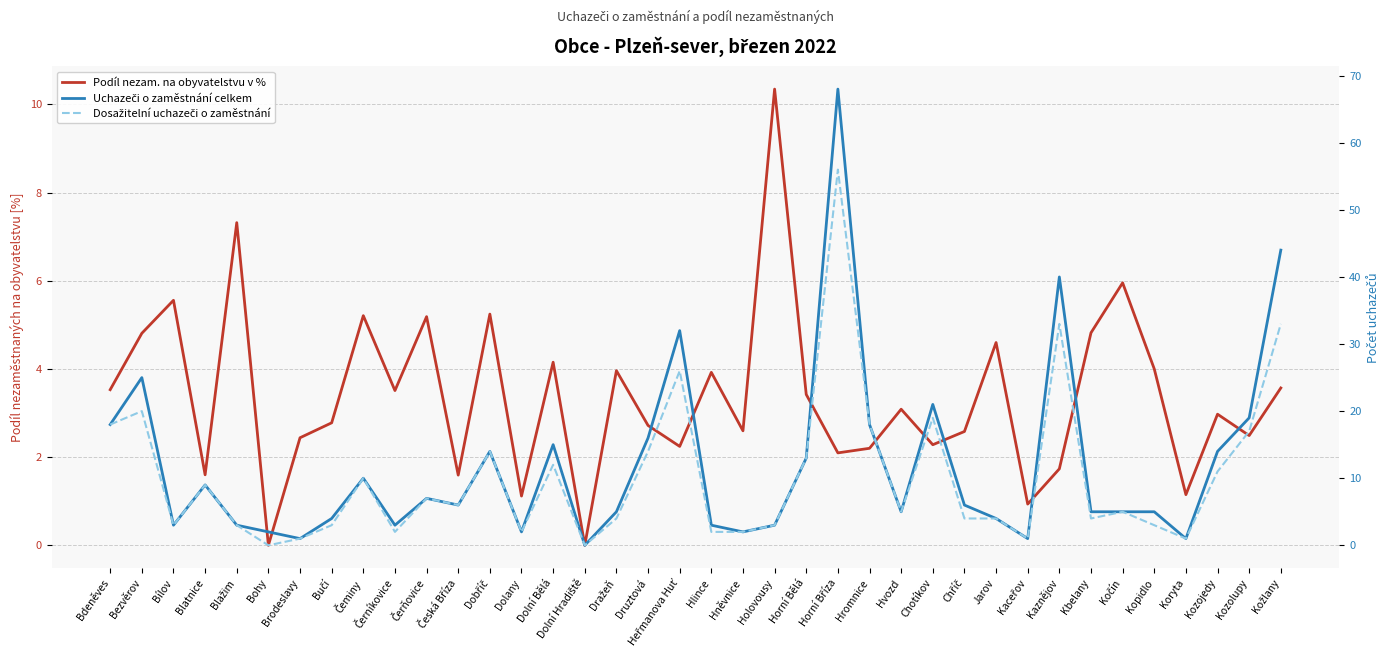

What is the label of the 25th point from the left?

Hromnice